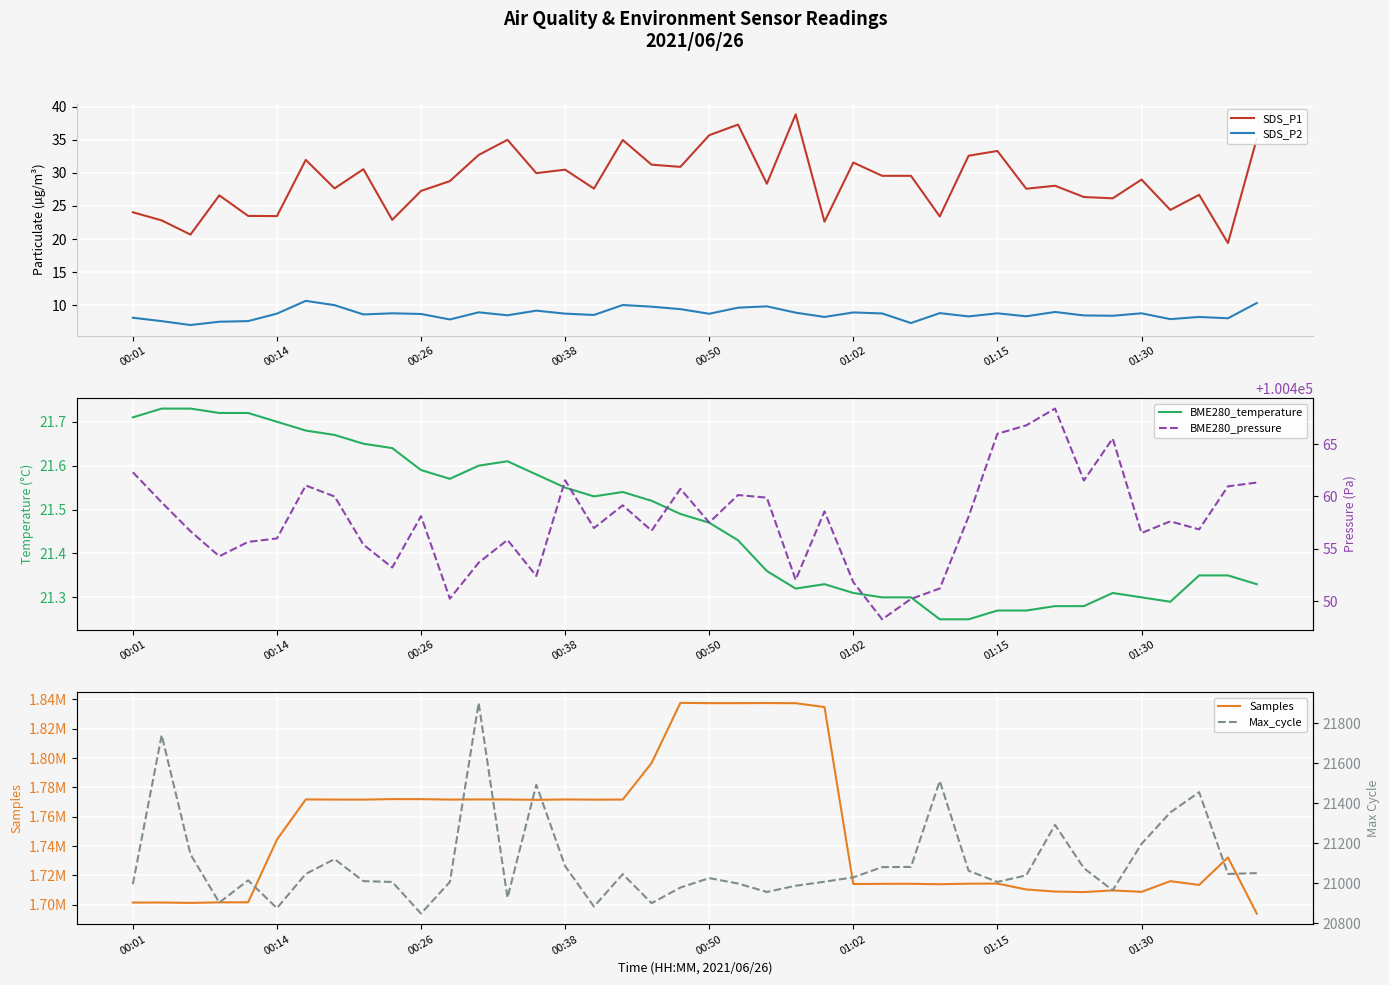

What is the label of the 28th point from the left?

27